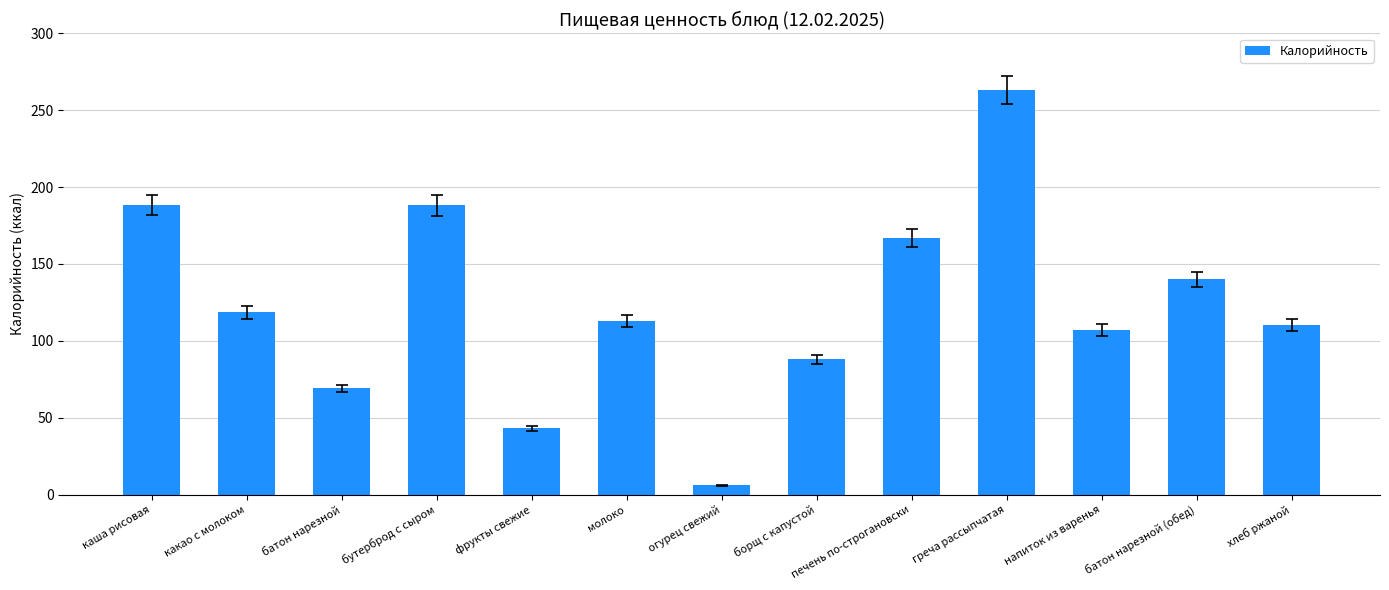

What value does the data have at батон нарезной?

69.0